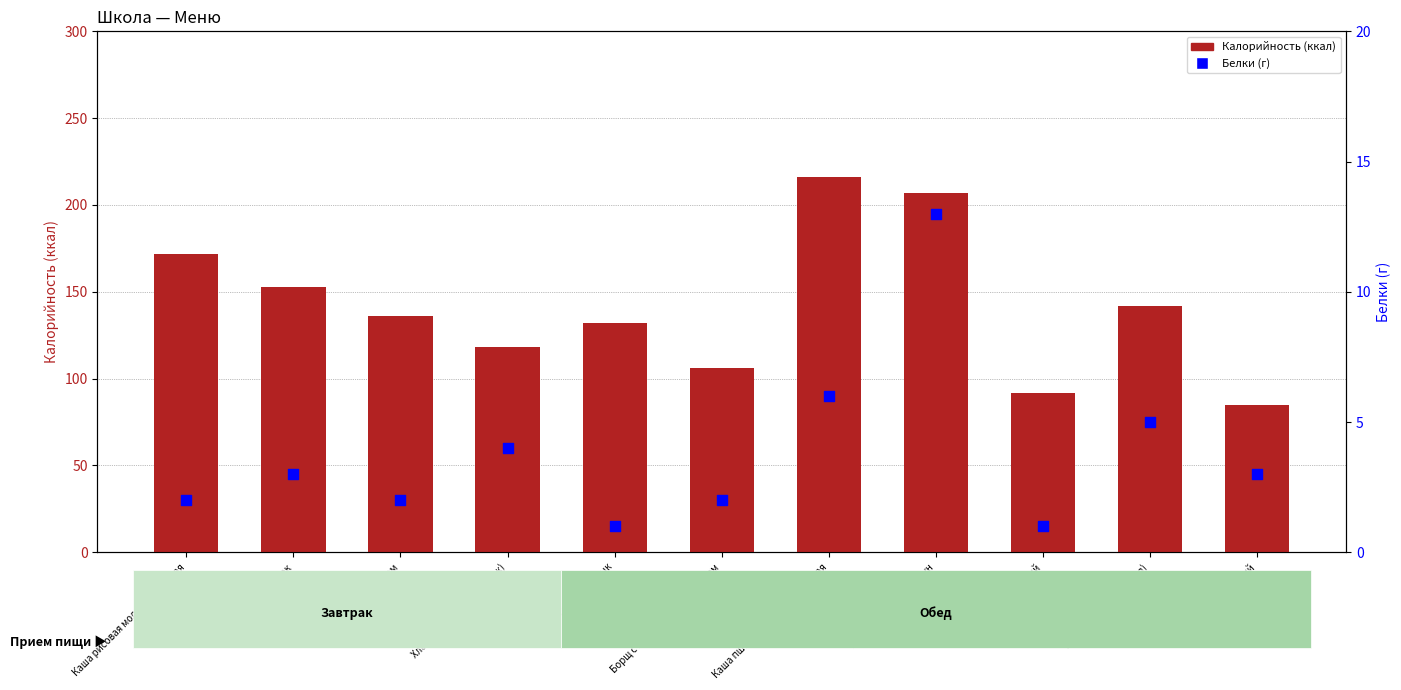

What is the total value across all series at Салат Тазалык?

133